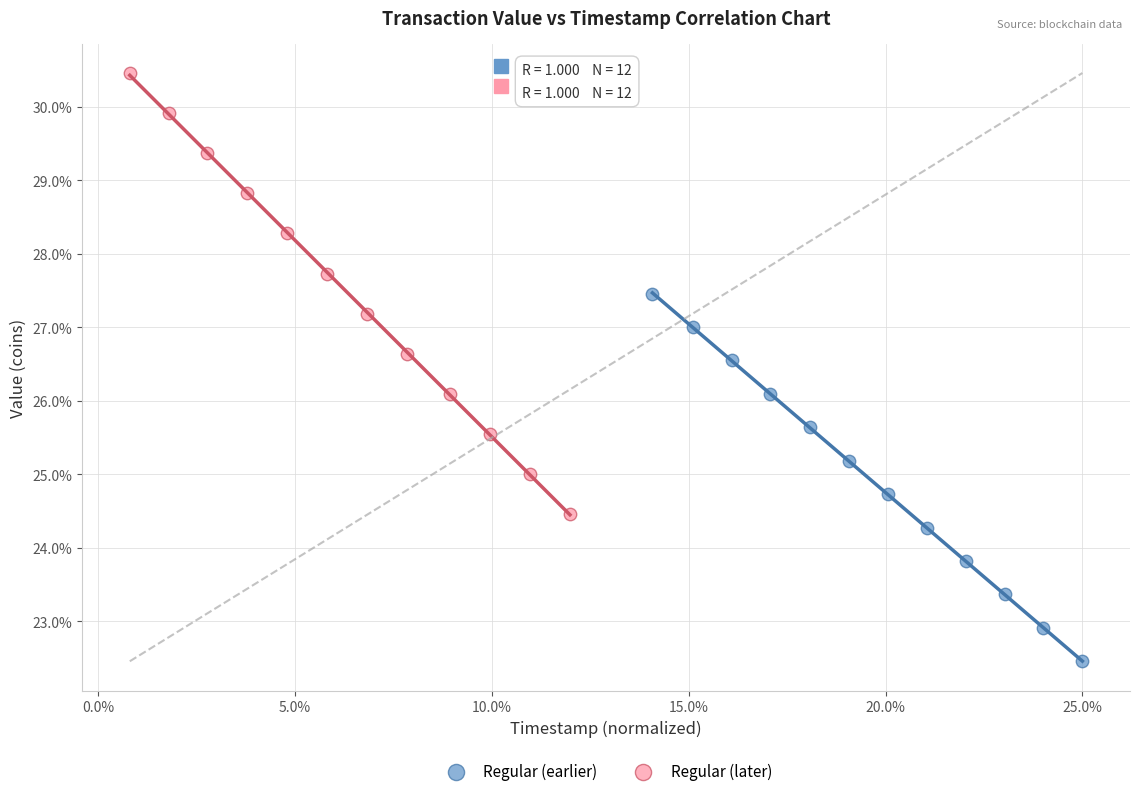

Which series contains the highest Y value?

Regular (later)